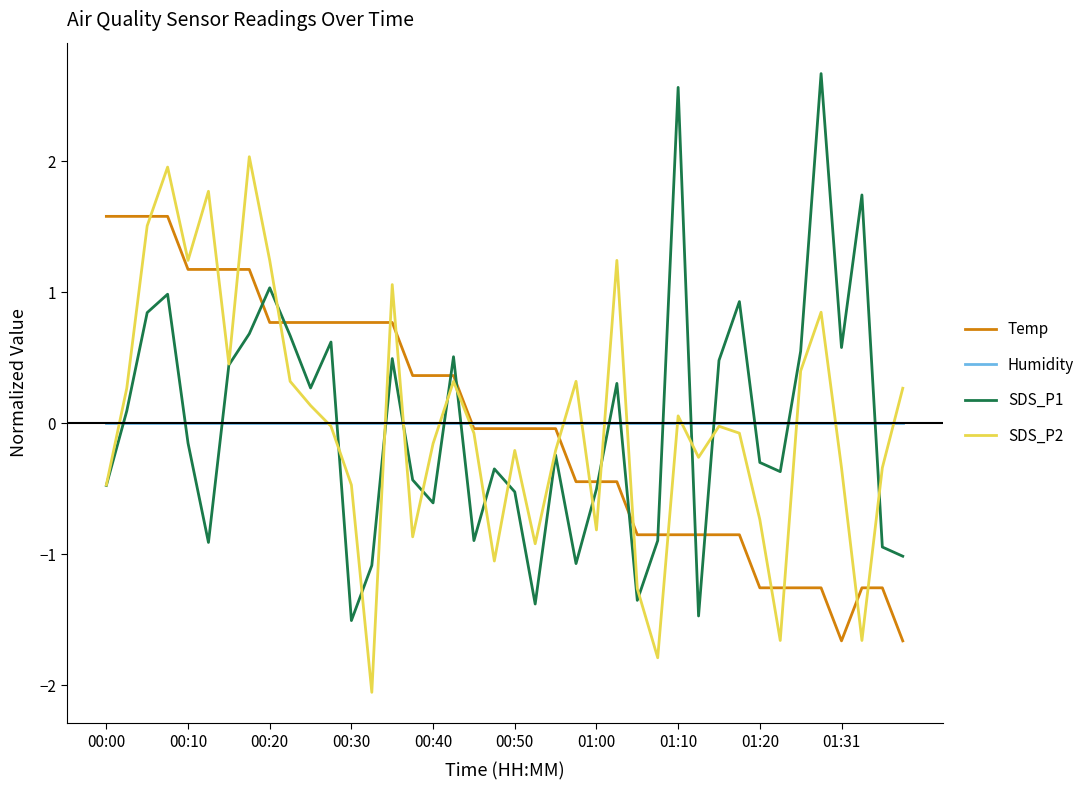

What is the maximum value shown in the chart?

2.7